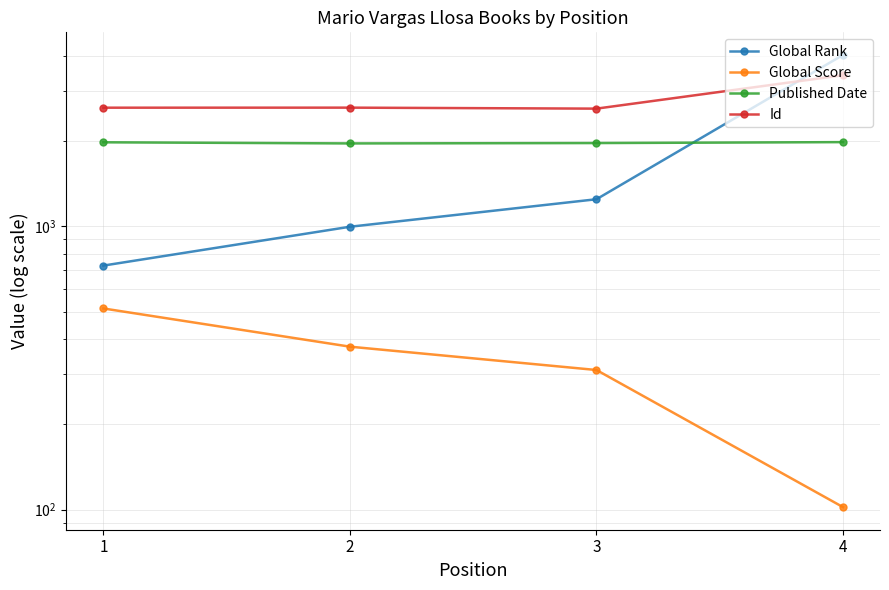

What is the difference between the Global Rank values at 1 and 2?

270